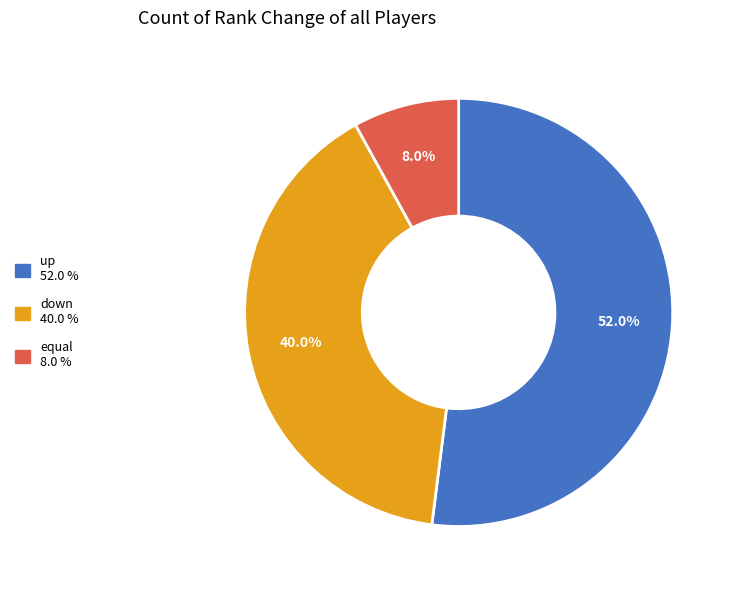

Is the sum of equal and down greater than half?

No